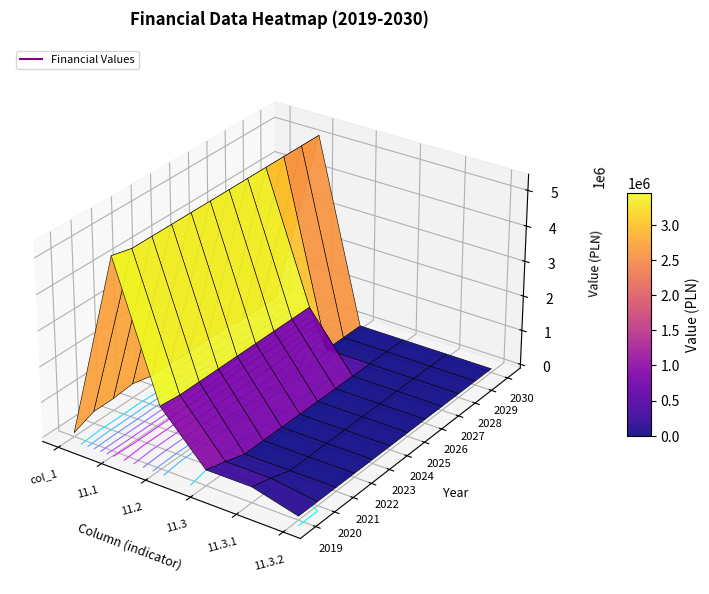

Reading right to left, list all the values displayed in this chart.

2019: 11.3.2=0.0	11.3.1=334653.0	11.3=334653.0	11.2=1662457.0	11.1=5338029.0	col_1=0.0
2020: 11.3.2=0.0	11.3.1=180056.5	11.3=180056.5	11.2=1600000.0	11.1=5200000.0	col_1=231500.0
2021: 11.3.2=0.0	11.3.1=0.0	11.3=0.0	11.2=1600000.0	11.1=5200000.0	col_1=231500.0
2022: 11.3.2=0.0	11.3.1=0.0	11.3=0.0	11.2=1600000.0	11.1=5200000.0	col_1=289500.0
2023: 11.3.2=0.0	11.3.1=0.0	11.3=0.0	11.2=1600000.0	11.1=5200000.0	col_1=157500.0
2024: 11.3.2=0.0	11.3.1=0.0	11.3=0.0	11.2=1600000.0	11.1=5200000.0	col_1=157500.0
2025: 11.3.2=0.0	11.3.1=0.0	11.3=0.0	11.2=1600000.0	11.1=5200000.0	col_1=132500.0
2026: 11.3.2=0.0	11.3.1=0.0	11.3=0.0	11.2=1600000.0	11.1=5200000.0	col_1=132500.0
2027: 11.3.2=0.0	11.3.1=0.0	11.3=0.0	11.2=1600000.0	11.1=5200000.0	col_1=132500.0
2028: 11.3.2=0.0	11.3.1=0.0	11.3=0.0	11.2=0.0	11.1=5200000.0	col_1=50000.0
2029: 11.3.2=0.0	11.3.1=0.0	11.3=0.0	11.2=0.0	11.1=5200000.0	col_1=50000.0
2030: 11.3.2=0.0	11.3.1=0.0	11.3=0.0	11.2=0.0	11.1=5200000.0	col_1=63883.0